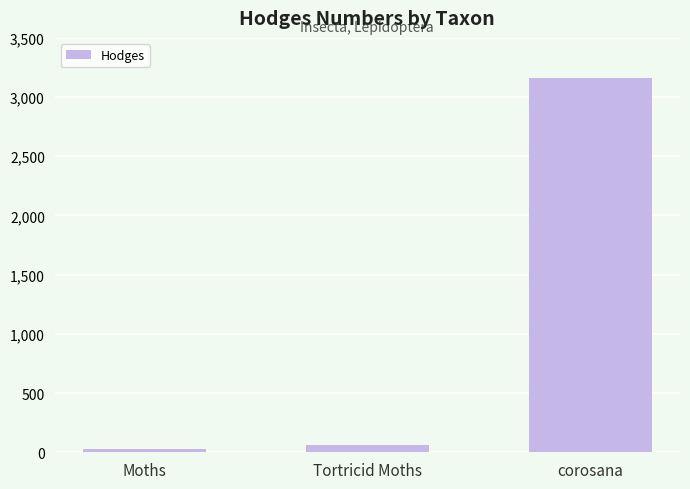

At which category does the chart reach its peak across all series?

corosana